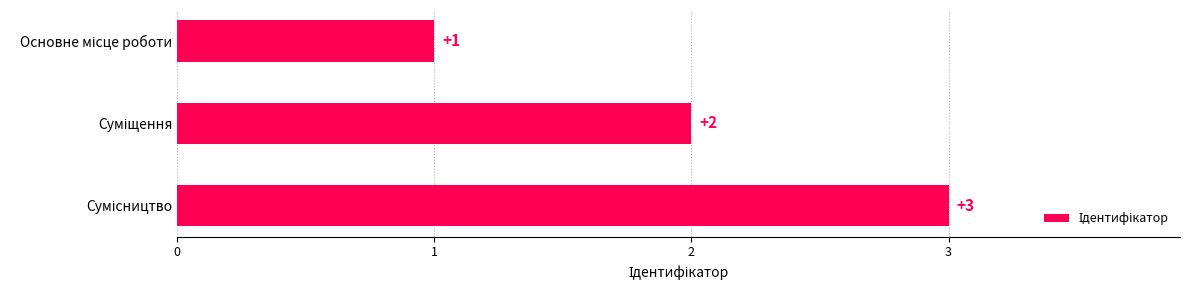

Count the values in the range 1 to 3.

3